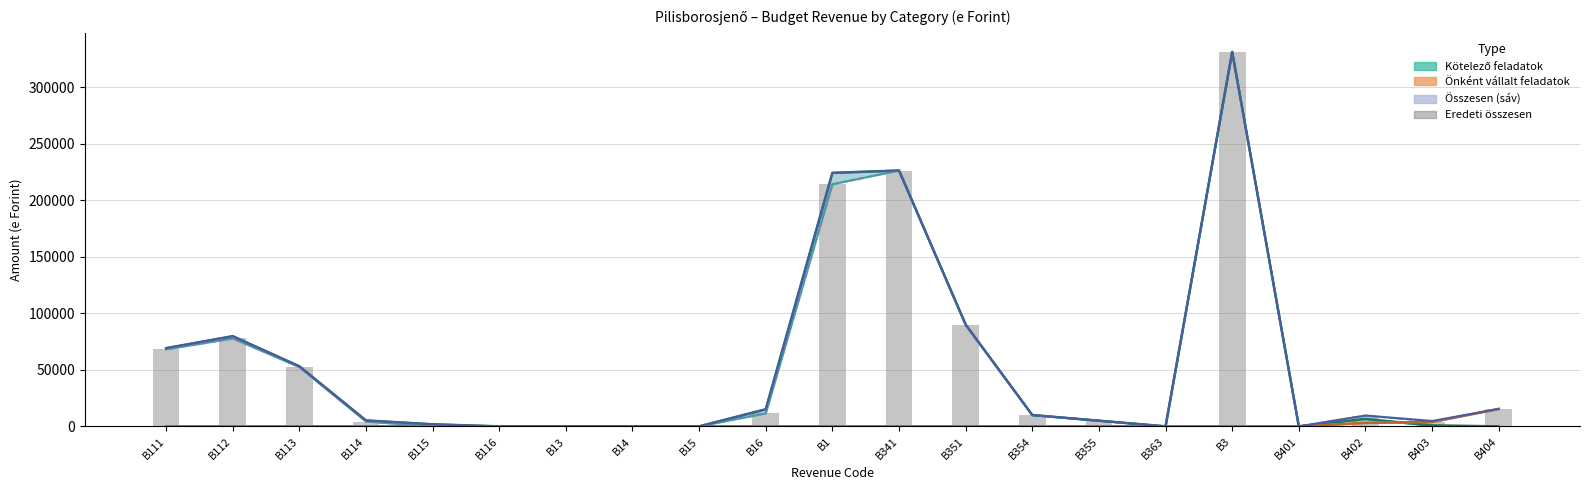

What is the label of the 21st bar from the right?

B111